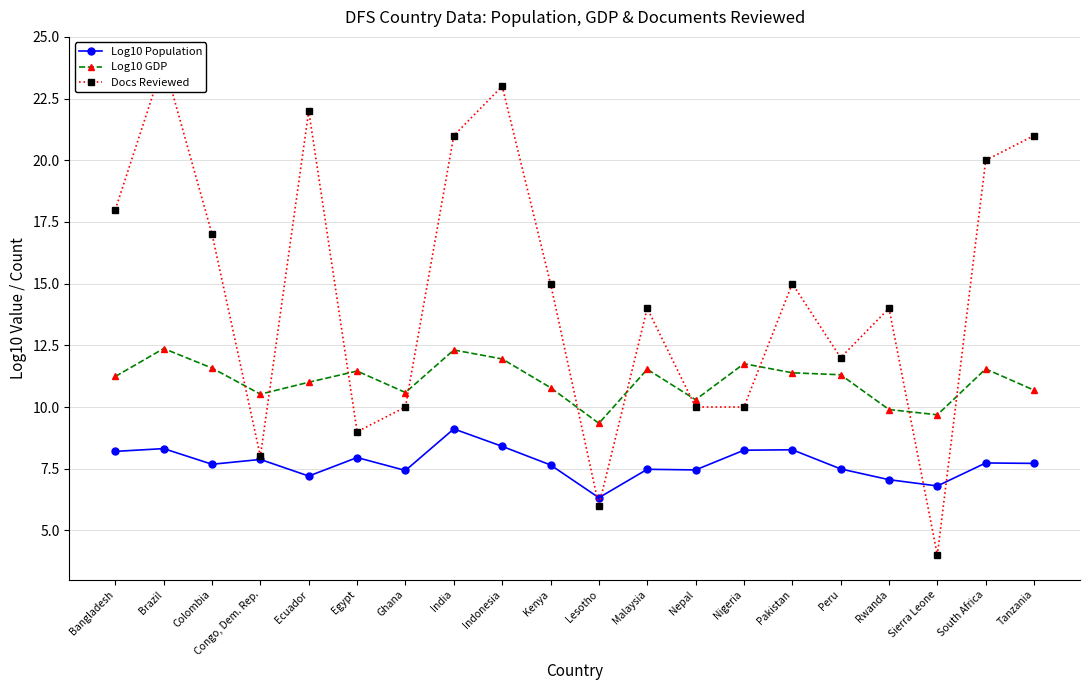

Is it true that Log10 Population equals 12.3 at India?

False